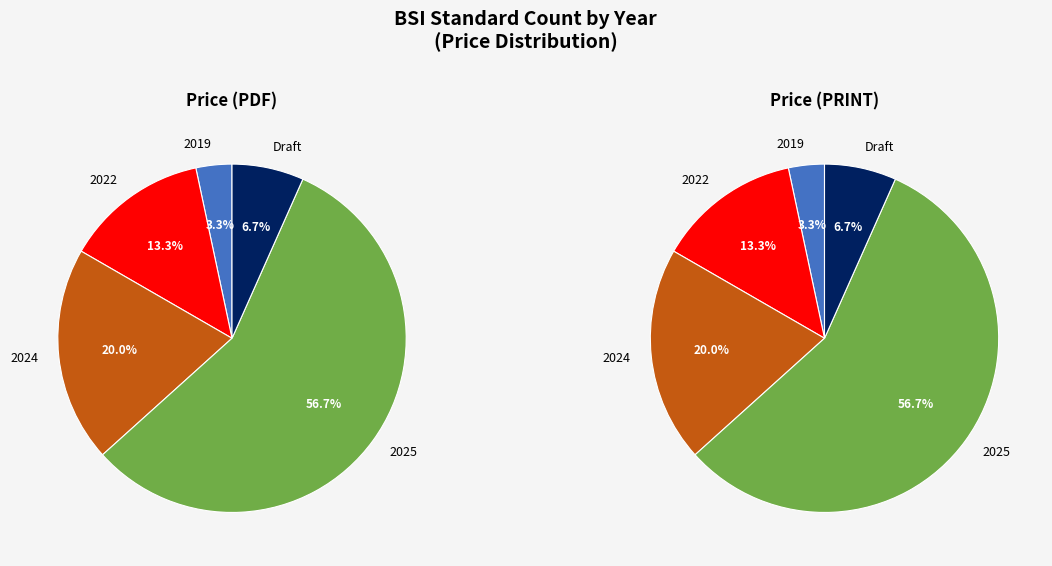

Is it true that 15 is 4% of the pie?

True